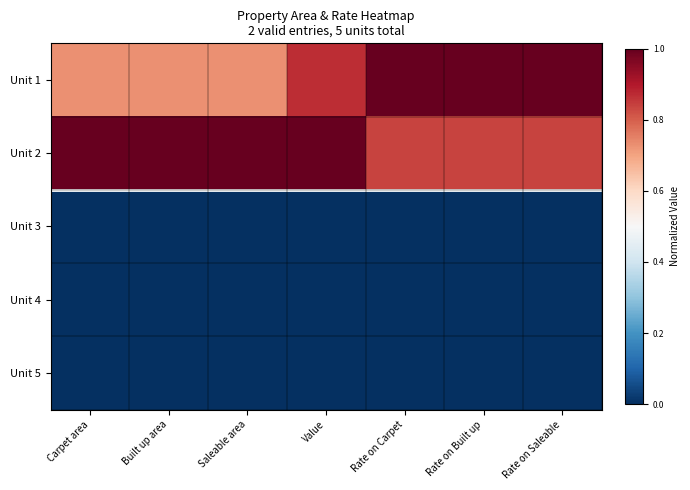

Which series changed the most between Value and Rate on Carpet?

Unit 2